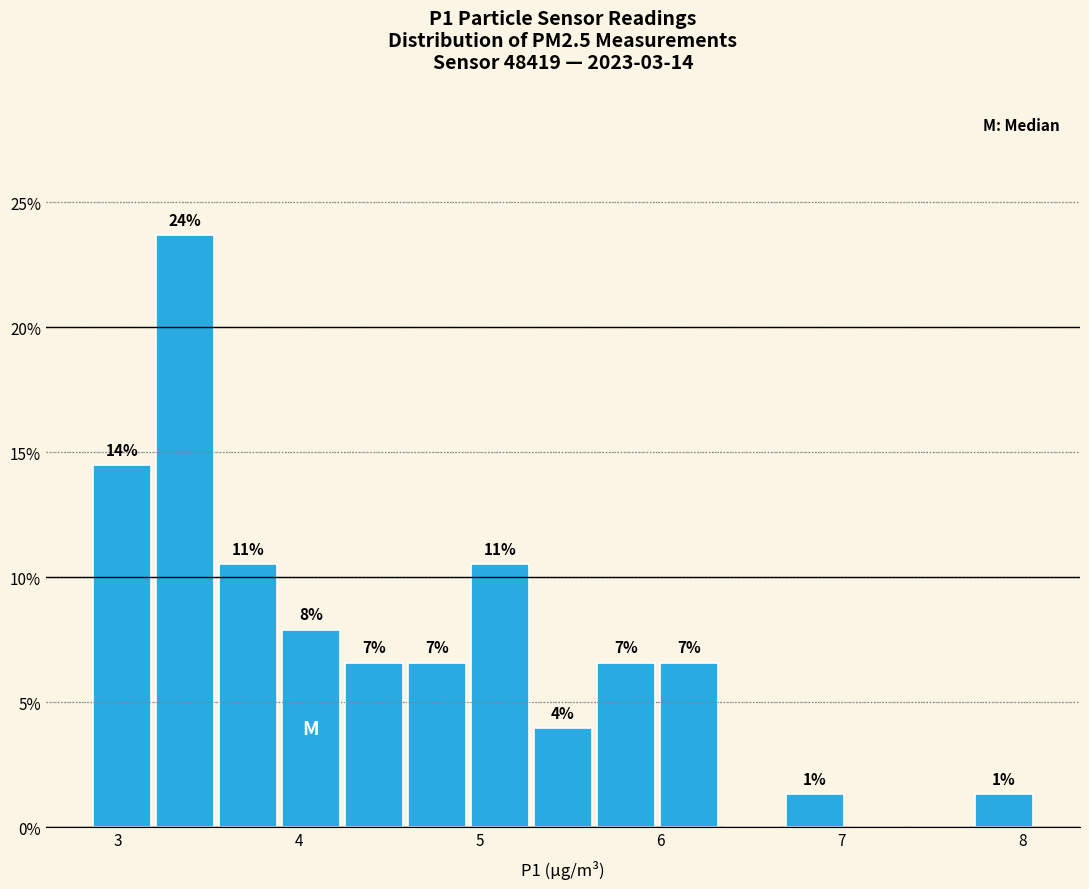

Read against the x-axis, roughly where is the centre of the tallest bar?

3.4